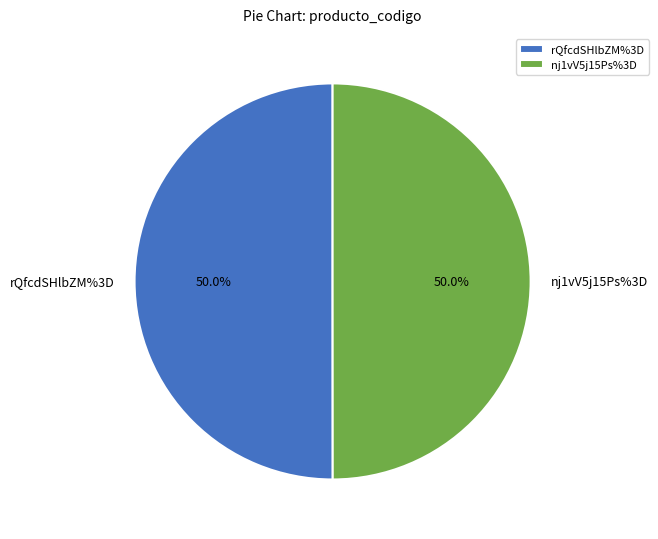

What is the ratio of the value at rQfcdSHlbZM%3D to the value at nj1vV5j15Ps%3D?

1.0